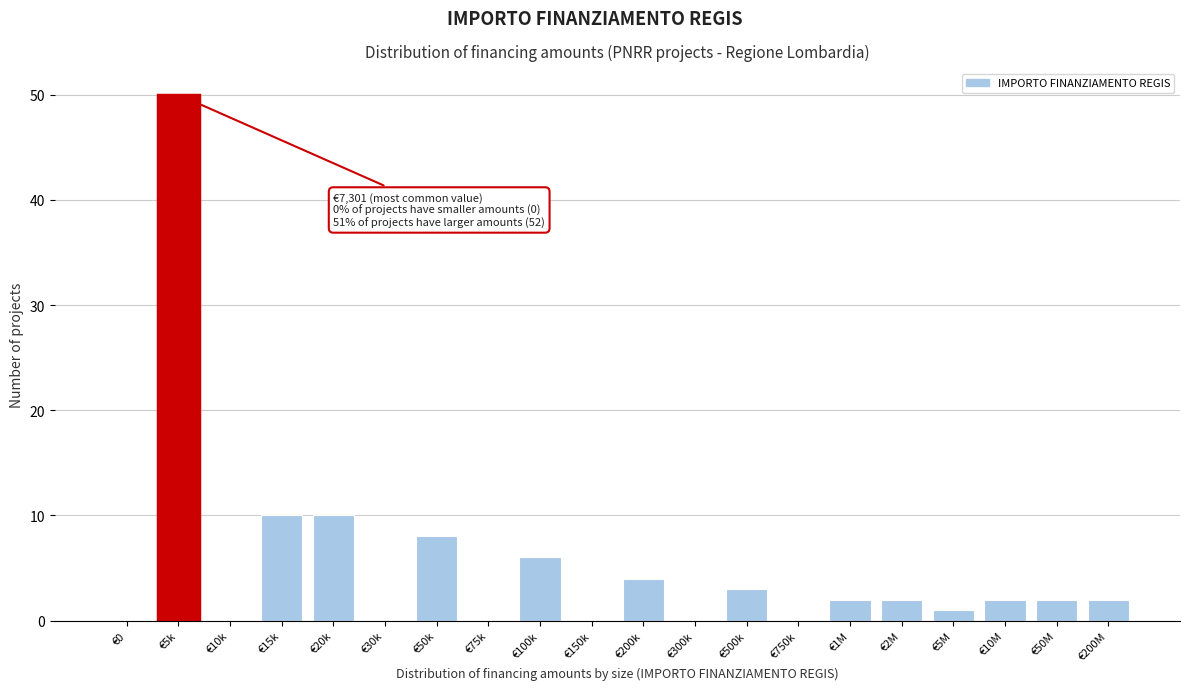

Reading right to left, extract all data points from this chart.

€200M=2	€50M=2	€10M=2	€5M=1	€2M=2	€1M=2	€750k=0	€500k=3	€300k=0	€200k=4	€150k=0	€100k=6	€75k=0	€50k=8	€30k=0	€20k=10	€15k=10	€10k=0	€5k=50	€0=0